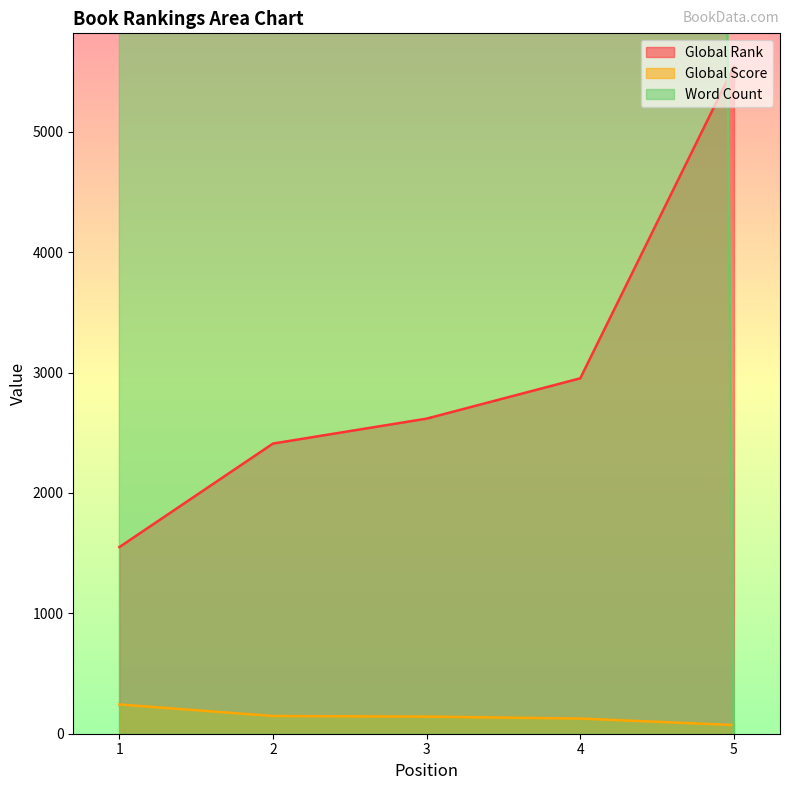

Rank the series at 1 from highest to lowest value.

Word Count, Global Rank, Global Score